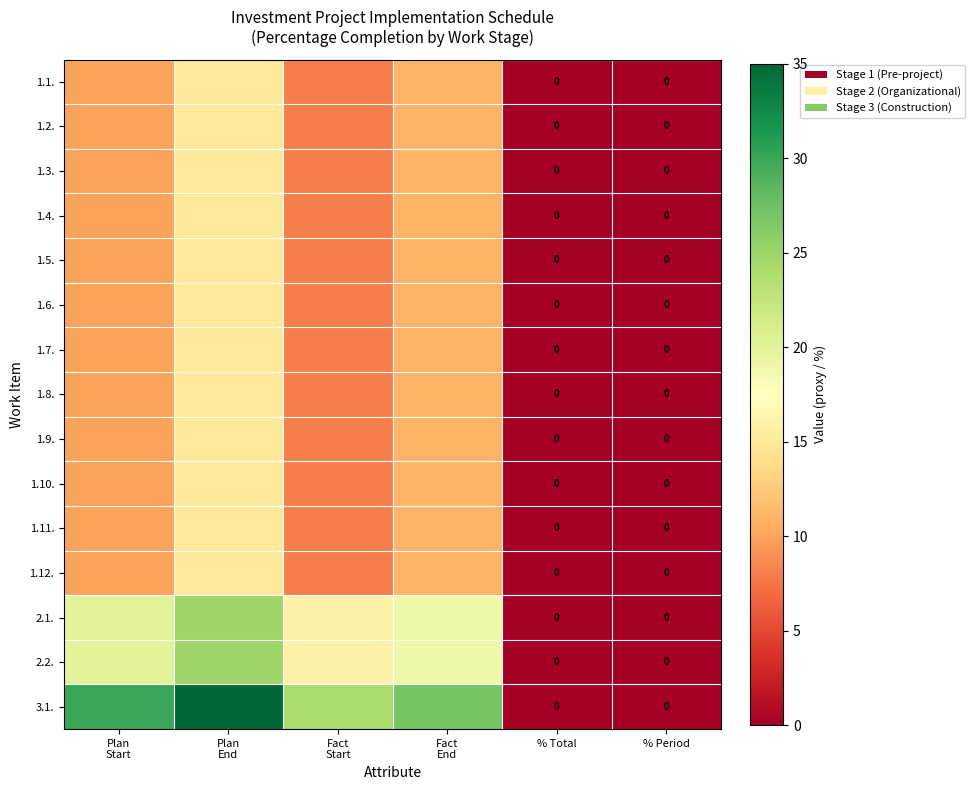

Rank the series at Plan End from highest to lowest value.

3.1., 2.1., 2.2., 1.1., 1.2., 1.3., 1.4., 1.5., 1.6., 1.7., 1.8., 1.9., 1.10., 1.11., 1.12.